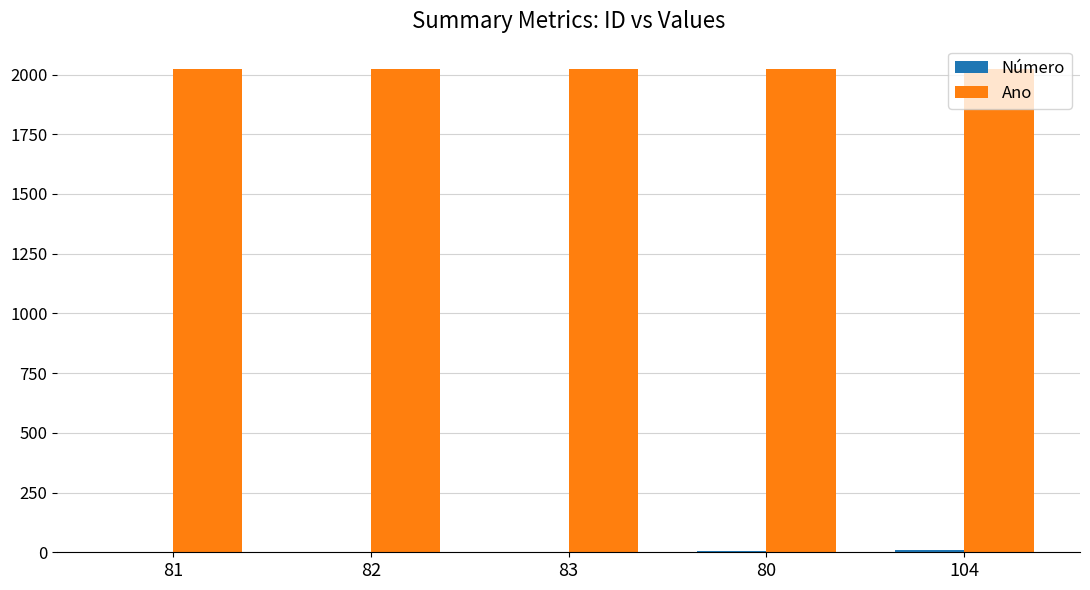

What is the sum of all Ano values?

10120